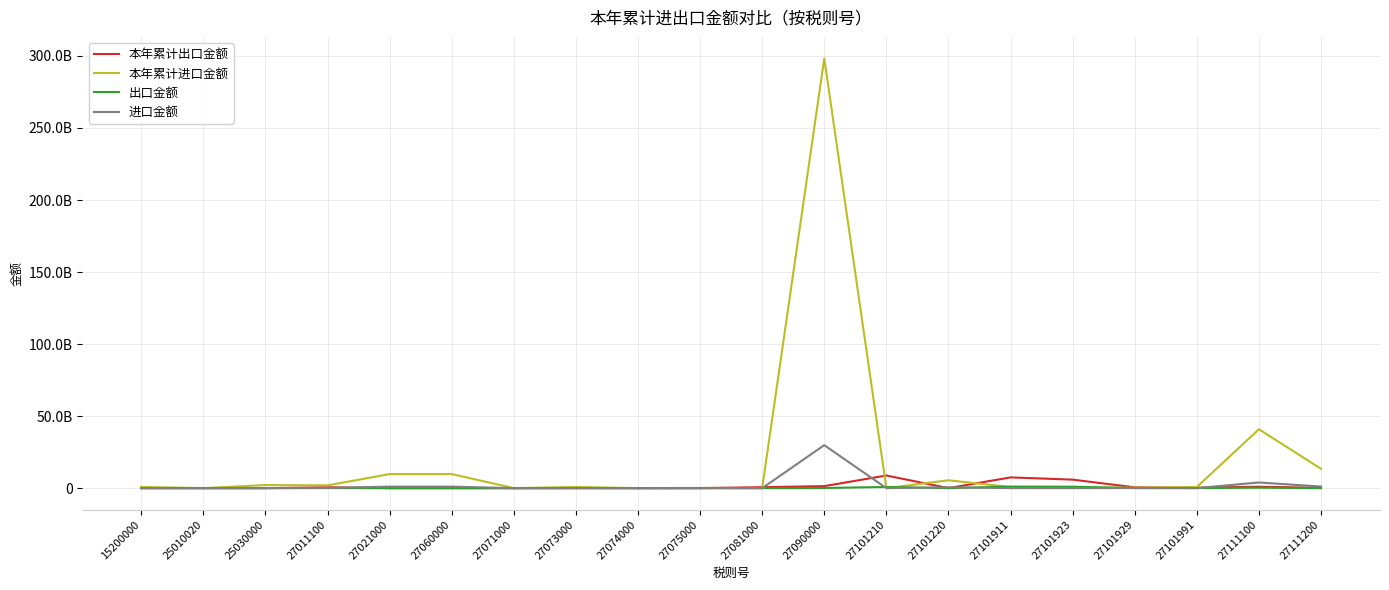

Reading left to right, list all the values displayed in this chart.

本年累计出口金额: 5535	14847475	1024830	622441461	355957	355957	0	34094755	12345786	47745510	672527892	1415294338	8778924153	26527287	7467818434	5921800274	553018139	291720253	983422363	231720457
本年累计进口金额: 848263286	47143140	2150537725	1944925732	9773175969	9773175969	14551853	853254974	6866942	160332610	9346462	298304480340	14264256	5479526845	773960832	381758583	318847269	792909855	40893820208	13424030798
出口金额: 0	508924	21634	59736737	26903	26903	0	0	714213	919266	41218284	126786741	811447036	0	1094714341	1010871332	50563969	30808673	340503631	17914716
进口金额: 60955292	3051519	80234980	144308663	1053021675	1053021675	70801	55288766	1442535	1822632	524203	29843580732	0	603033745	27732857	20477892	69042535	71361865	3919676927	1130803245